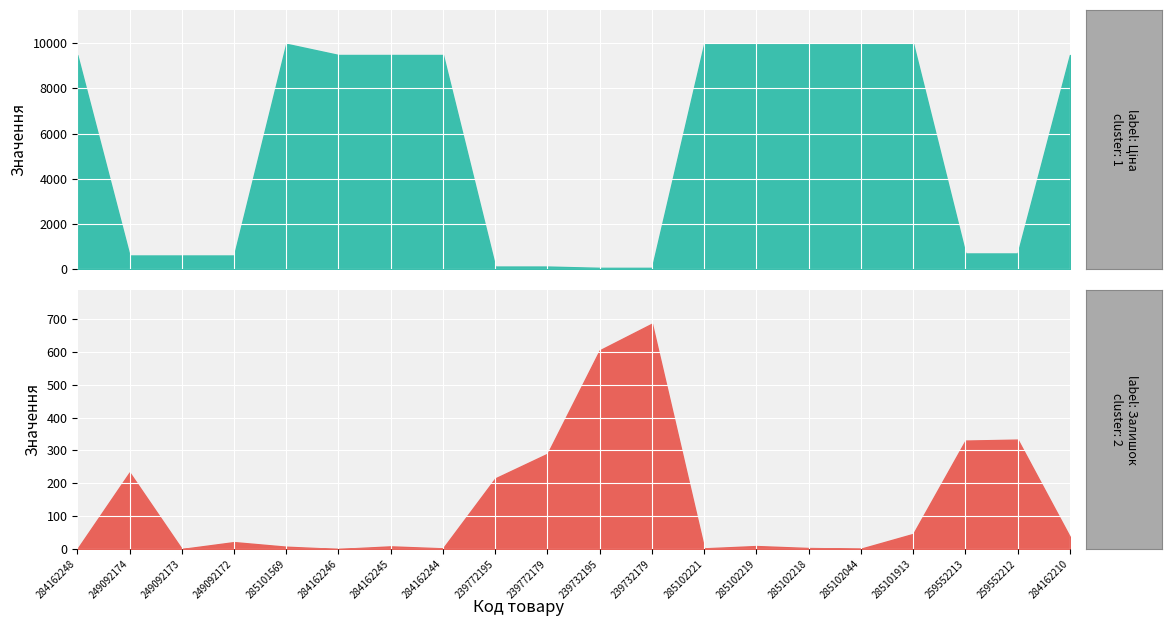

What is the sum of all Ціна values?

110791.2